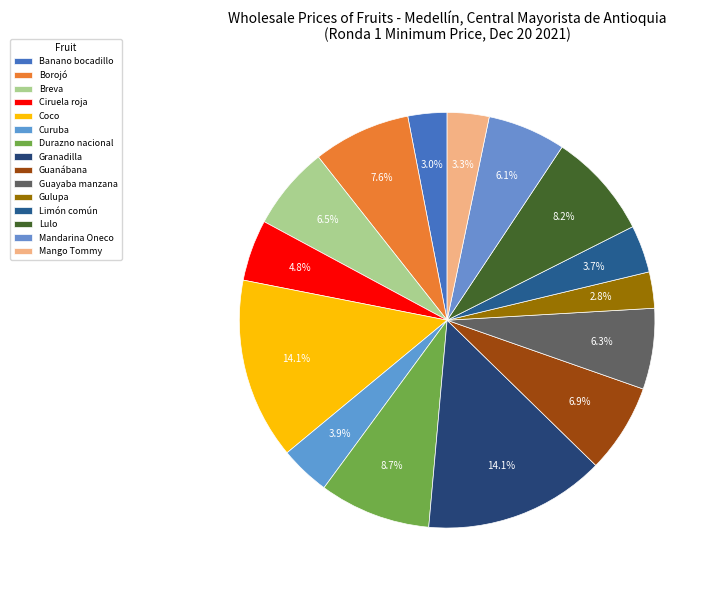

How many segments does this pie chart have?

15